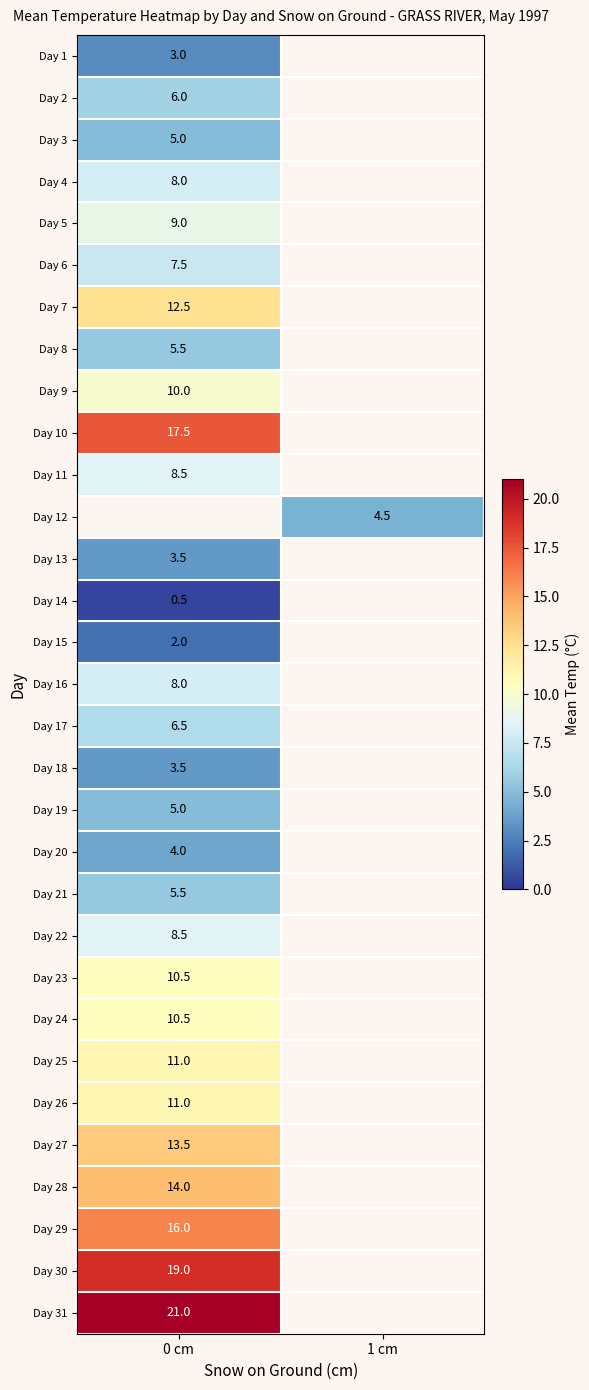

How many data points does each series have?

2